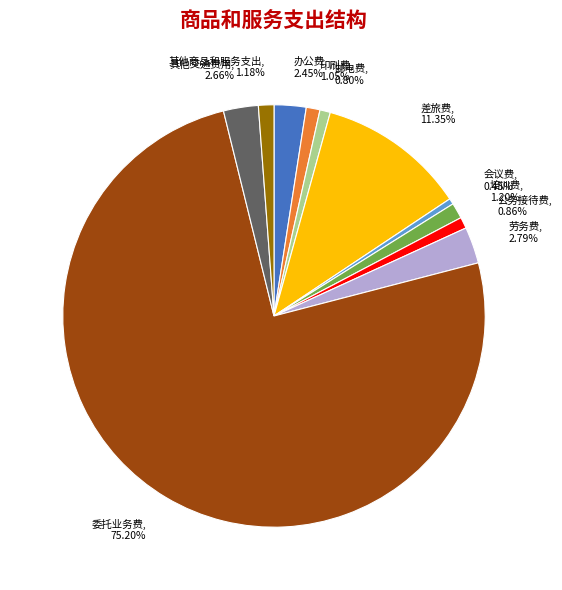

Which slice is the largest?

委托业务费